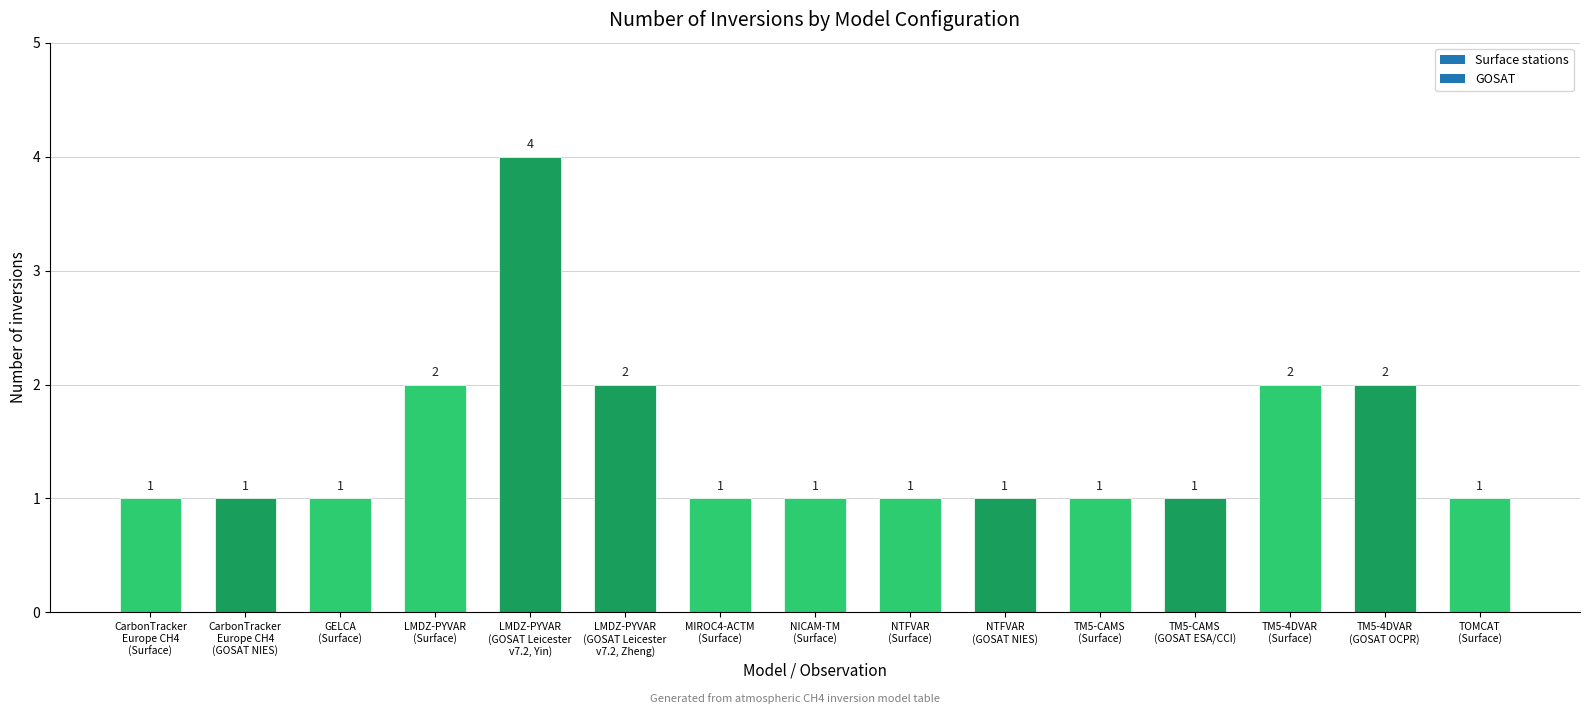

Are the bars grouped side by side (vs. stacked)?

No